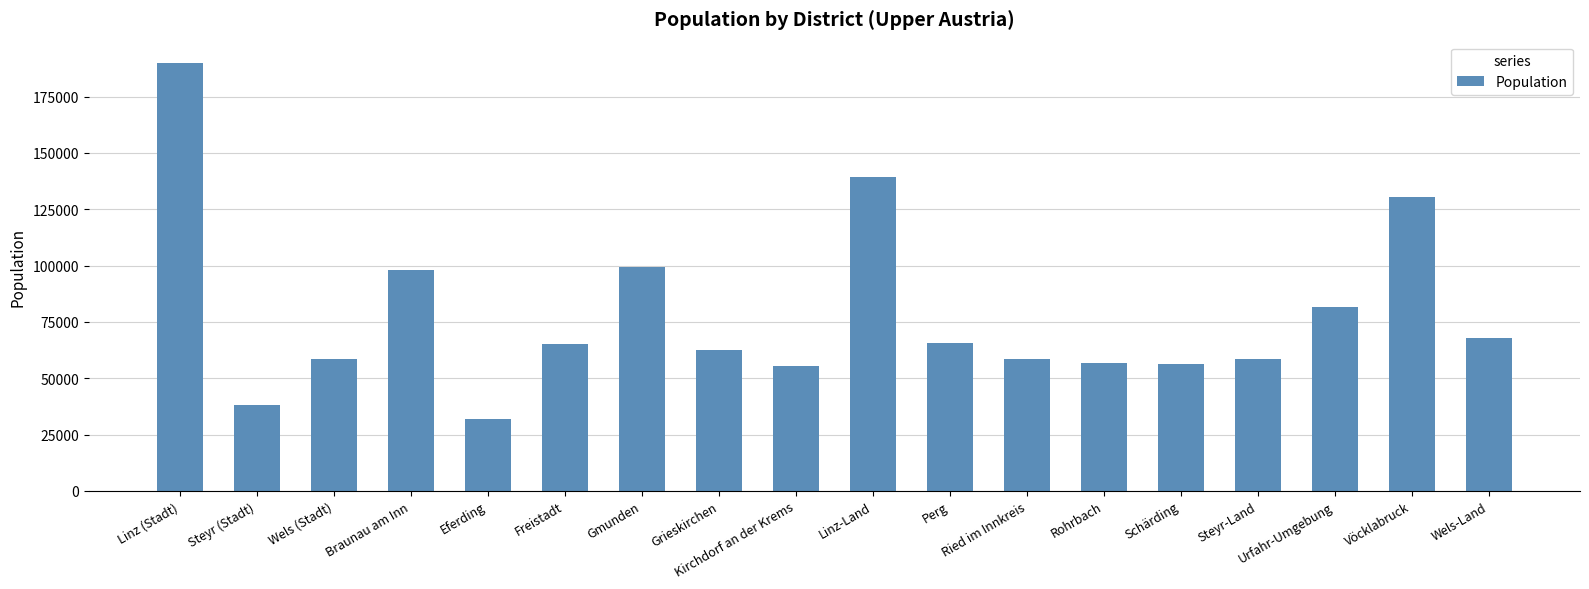

What is the change in value from Steyr (Stadt) to Grieskirchen?

+24350